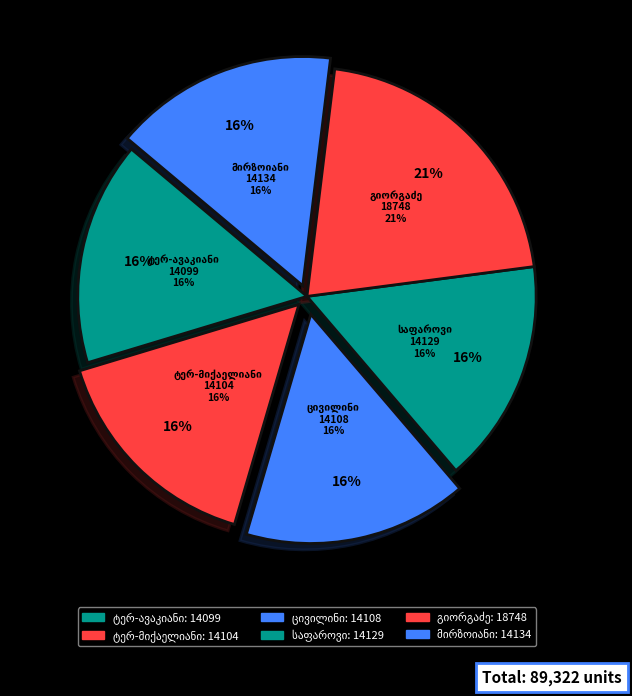

What percentage is the არშაკ ბოგდანის ძე ტერ-ავაკიანი slice, to the nearest percent?

16%